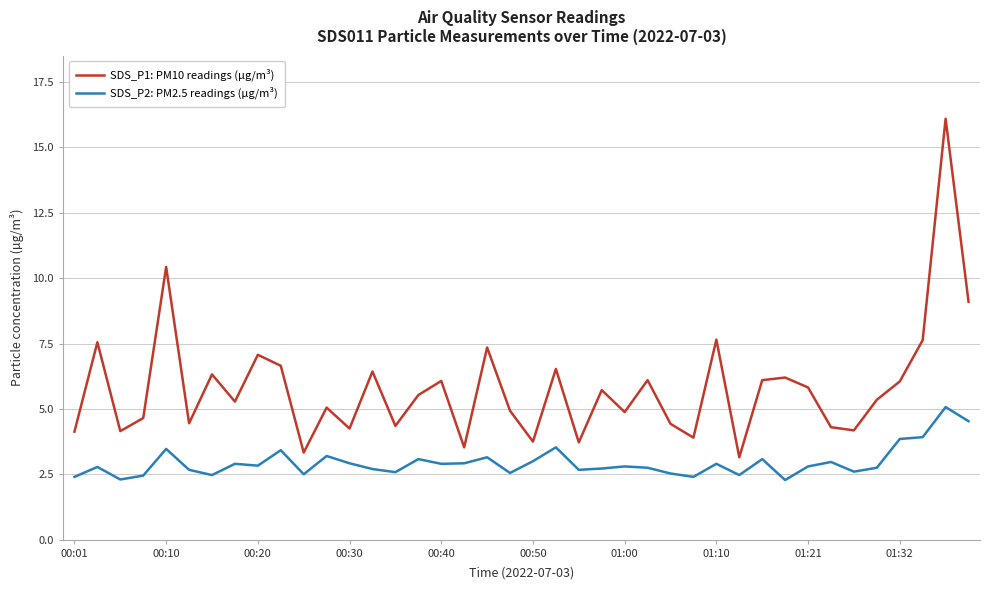

True or false: SDS_P1: PM10 readings (µg/m³) and SDS_P2: PM2.5 readings (µg/m³) cross at least once.

False